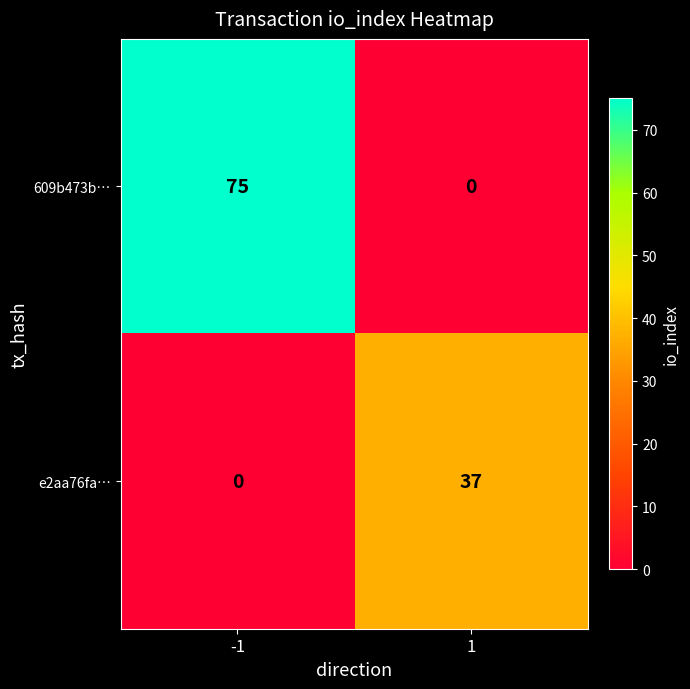

What is the maximum value for e2aa76fa…?

37